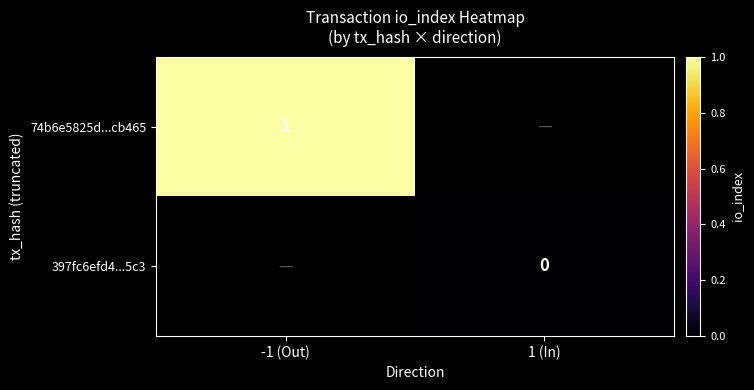

List the labels in order of 397fc6efd4...5c3 value, smallest first.

-1 (Out), 1 (In)